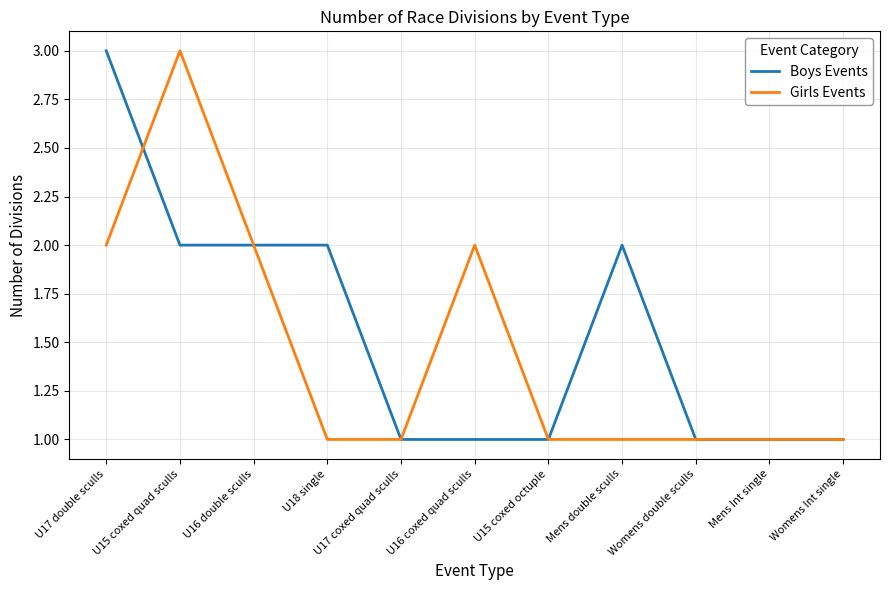

At U16 coxed quad sculls, list the series in order from largest to smallest.

Girls Events, Boys Events